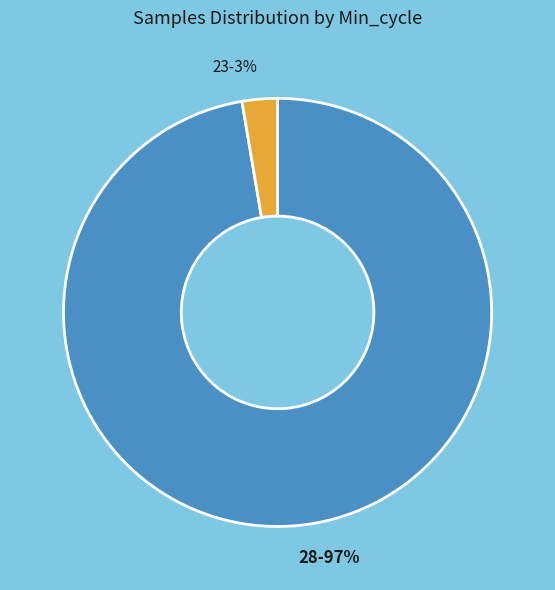

What is the smallest slice in the pie chart?

23-3%